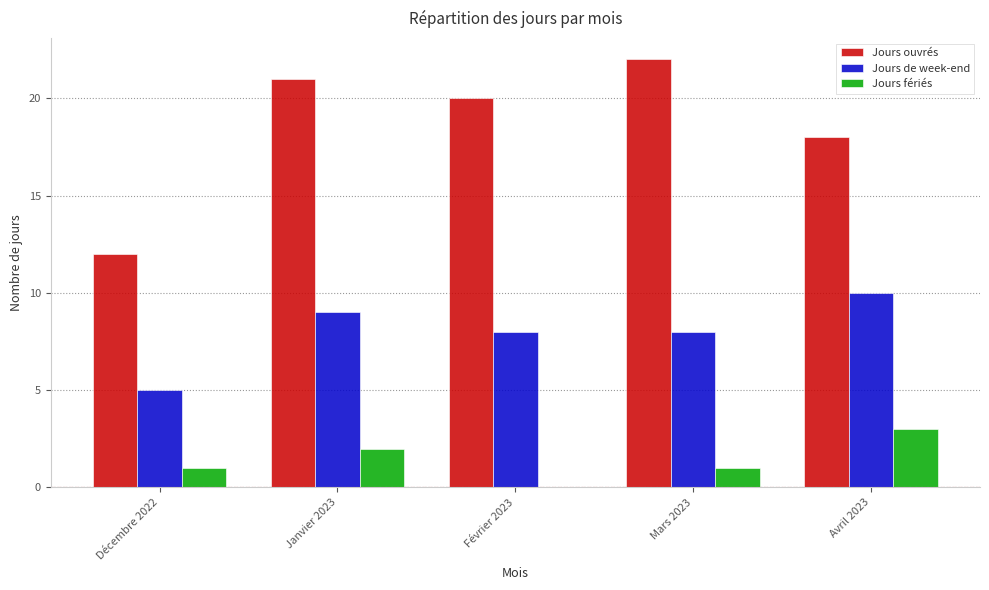

Which series changed the most between Mars 2023 and Avril 2023?

Jours ouvrés